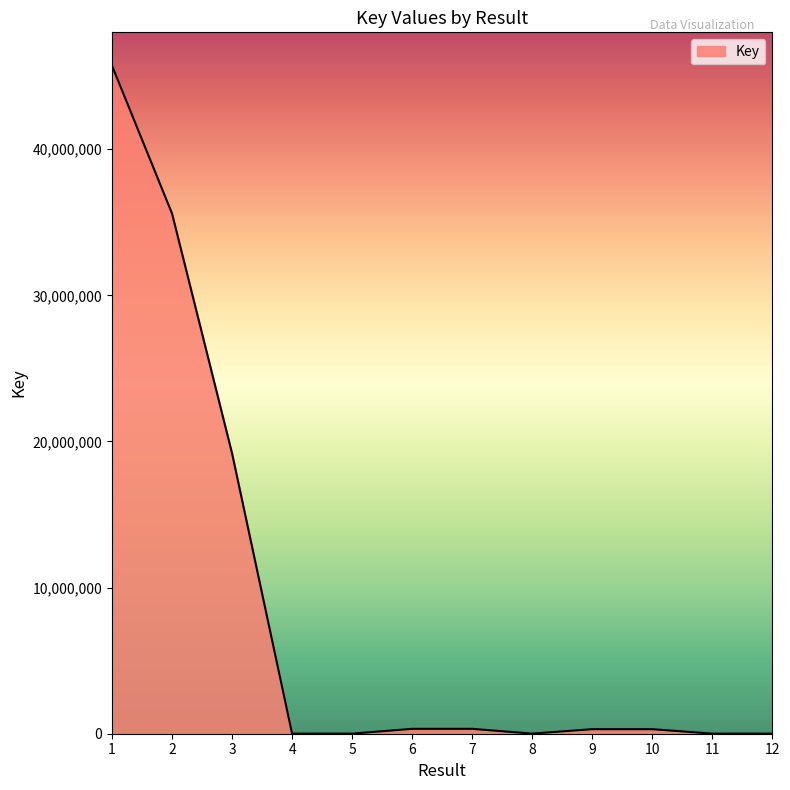

What is the maximum value shown in the chart?

45710981